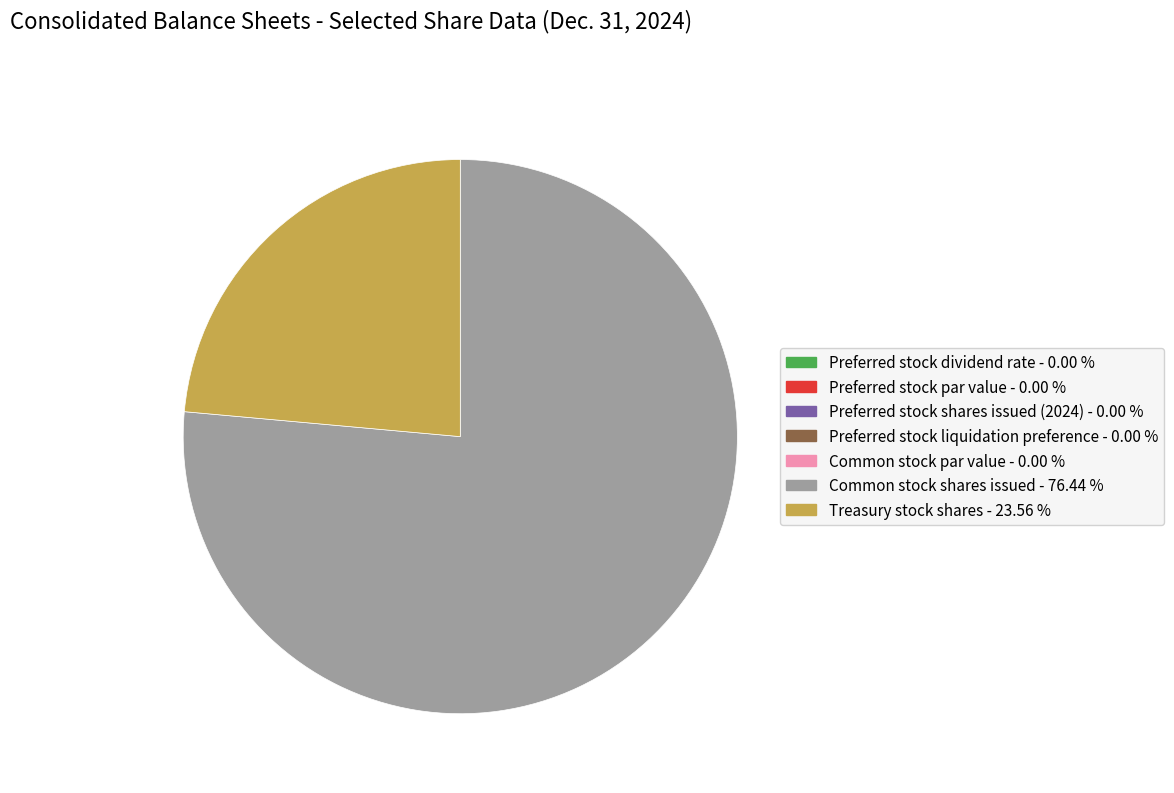

Do Treasury stock shares and Common stock shares issued together represent more than half of the pie?

Yes